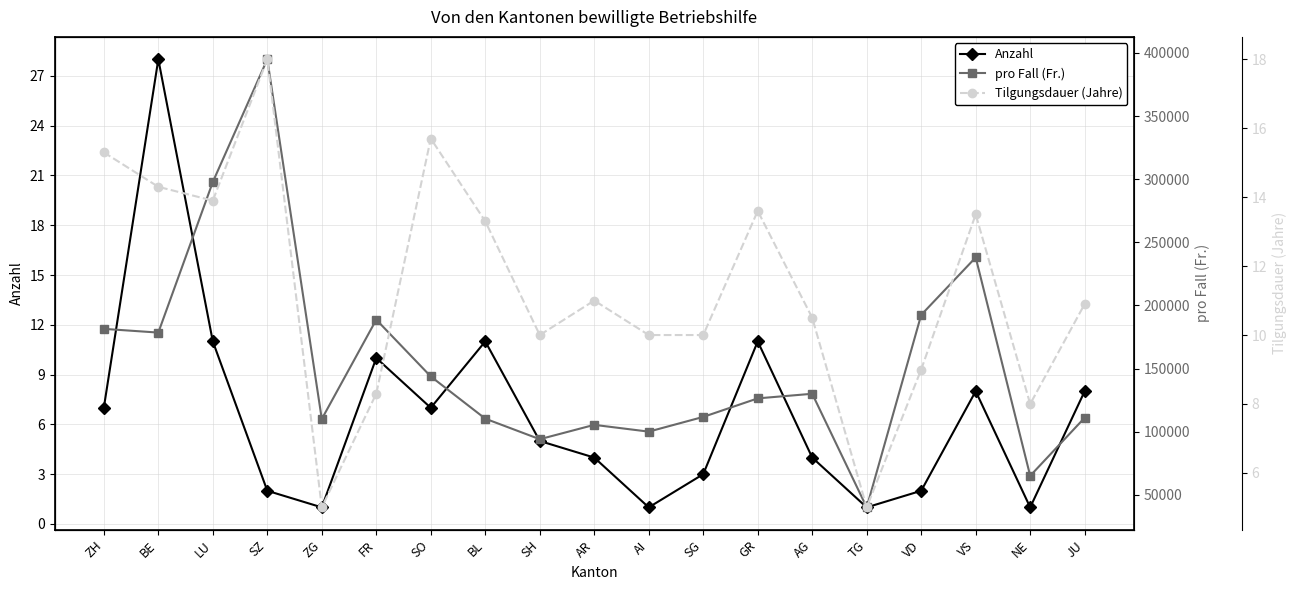

At which category does the chart reach its peak across all series?

SZ